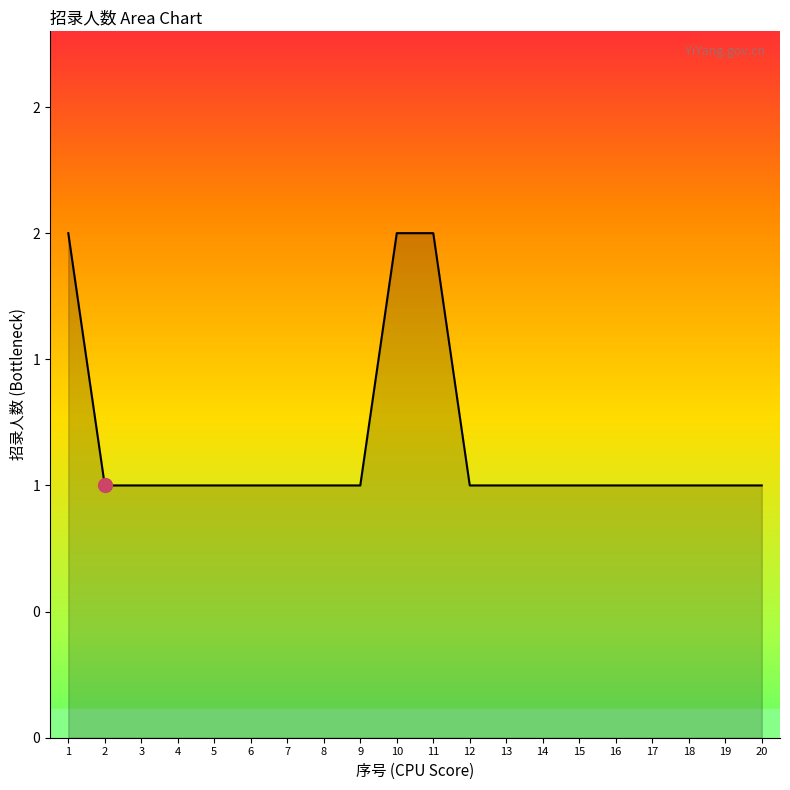

Count the values in the range 1 to 2.

20